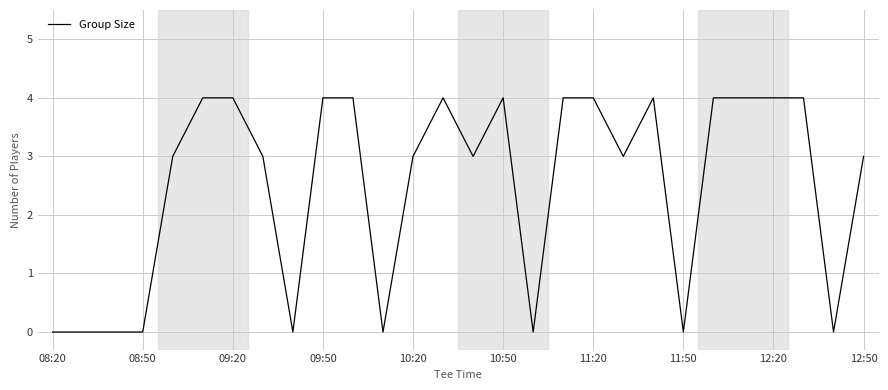

What is the difference between the maximum and minimum values?

4